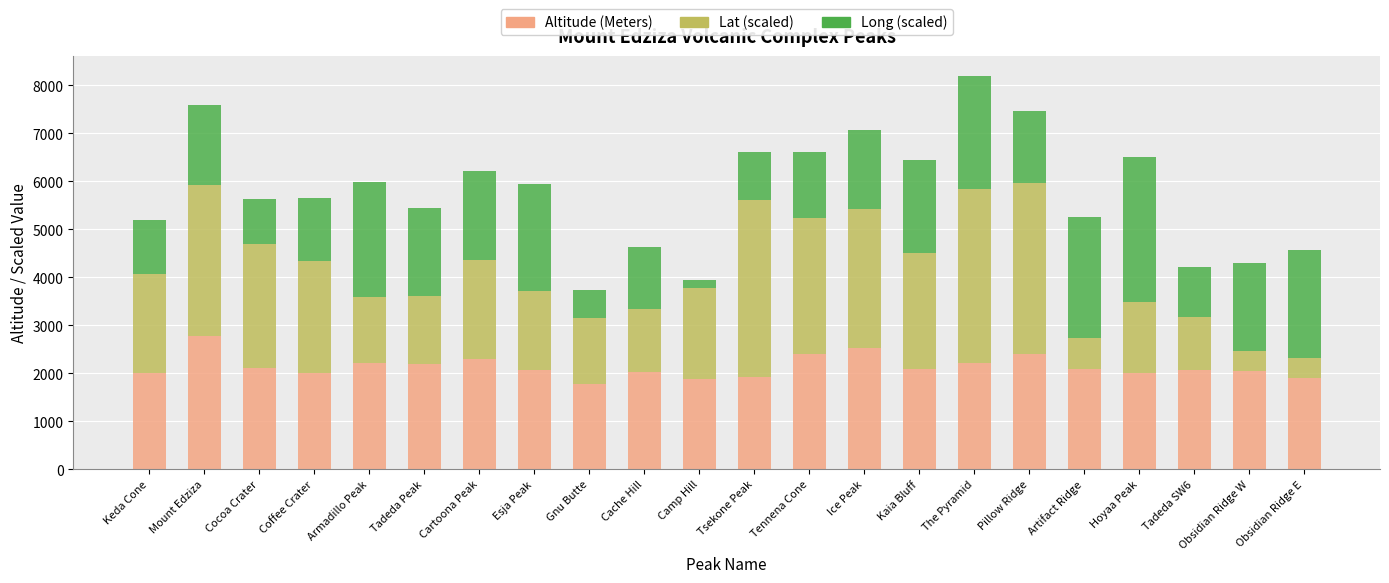

What are all the series names shown in the legend?

Altitude (Meters), Lat (scaled), Long (scaled)